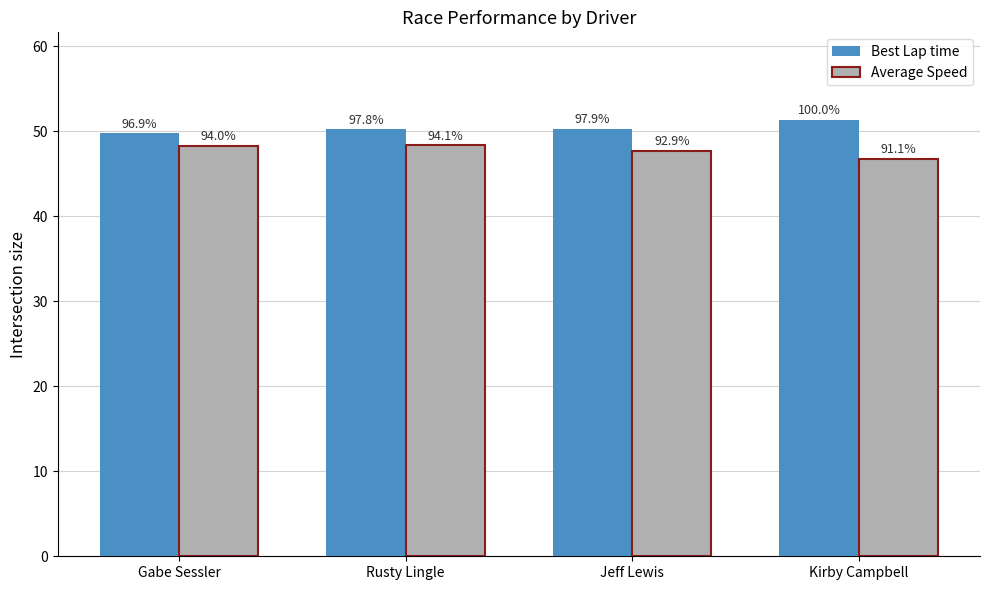

How many groups of bars are there?

4